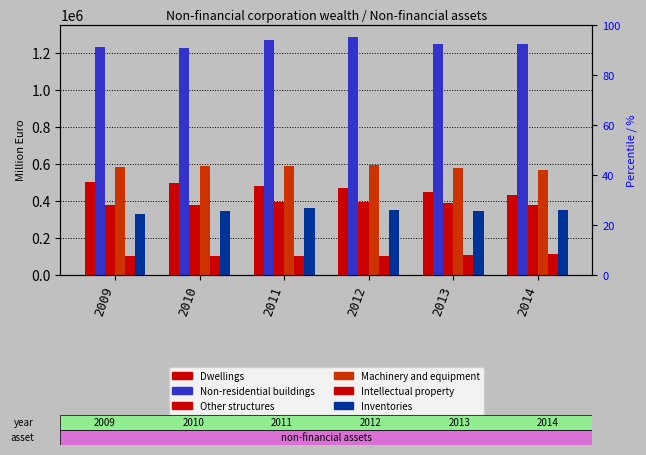

How many categories are shown in the chart?

6